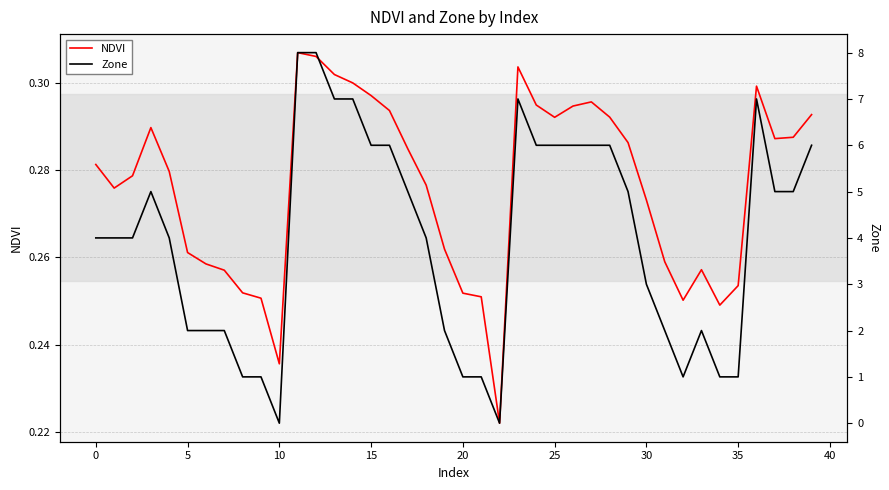

What are all the series names shown in the legend?

NDVI, Zone